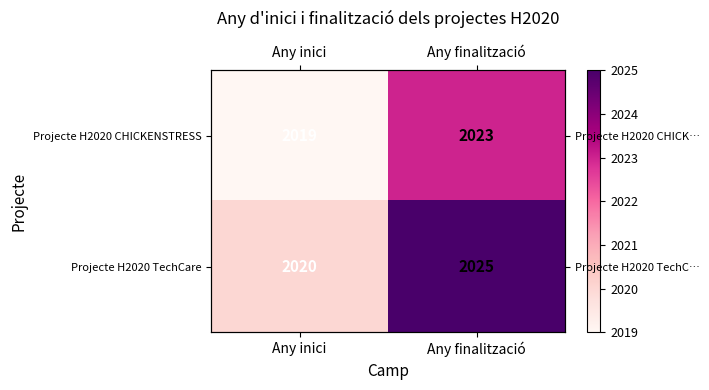

Rank the series at Any inici from highest to lowest value.

Projecte H2020 TechCare, Projecte H2020 CHICKENSTRESS